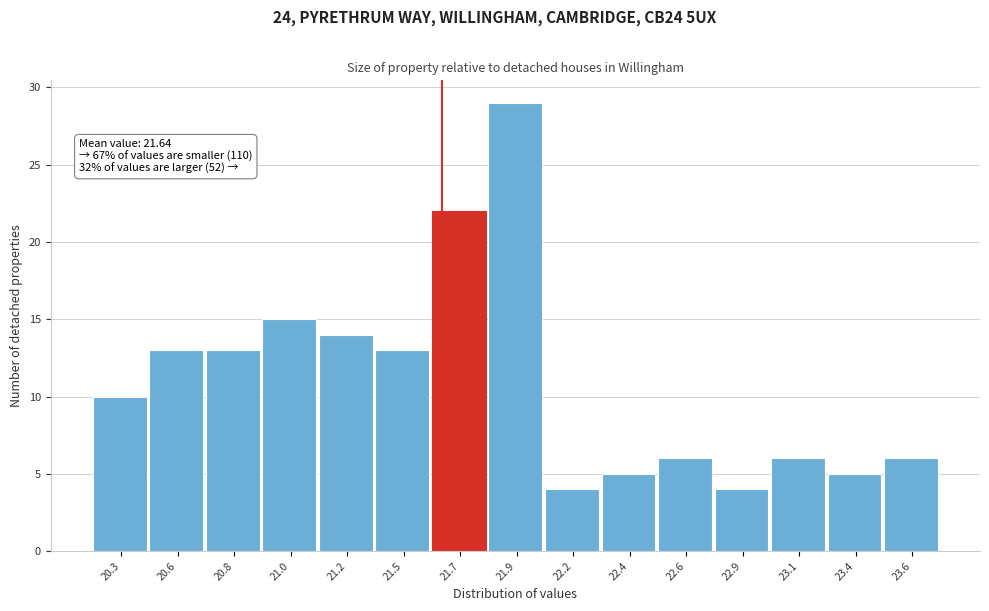

Reading left to right, list all the values displayed in this chart.

10	13	13	15	14	13	22	29	4	5	6	4	6	5	6